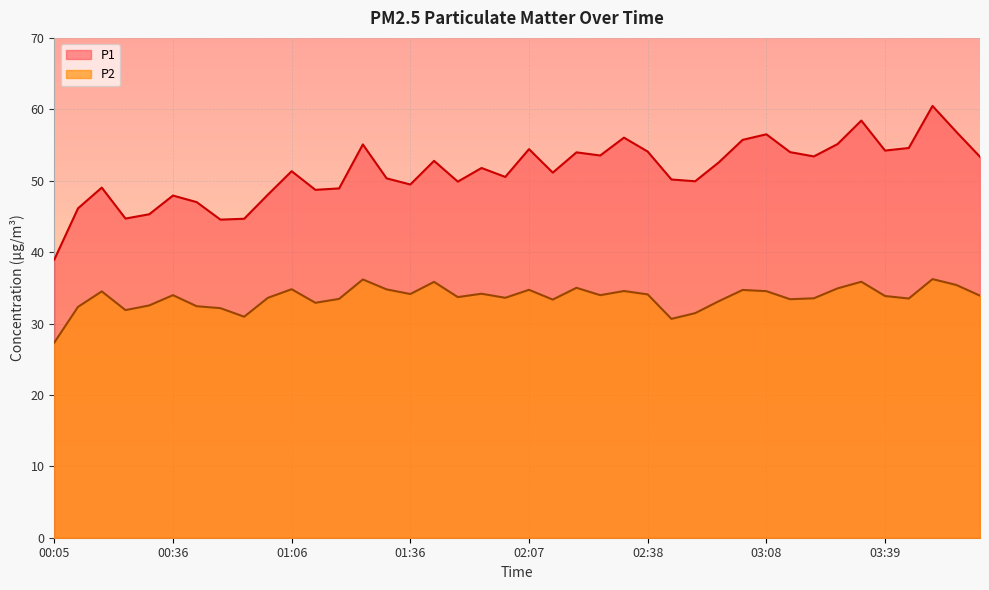

How many lines are shown in the chart?

2